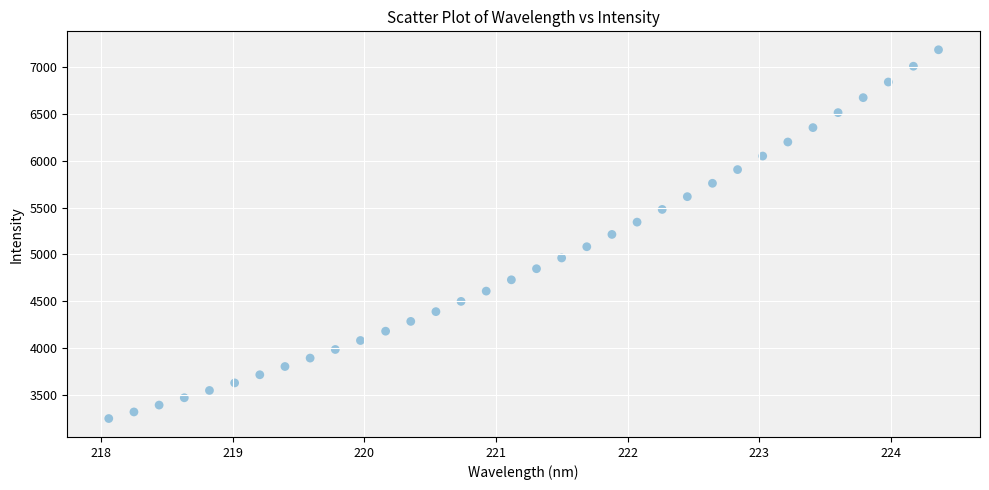

What is the range of Y values (max minus min)?

3940.8